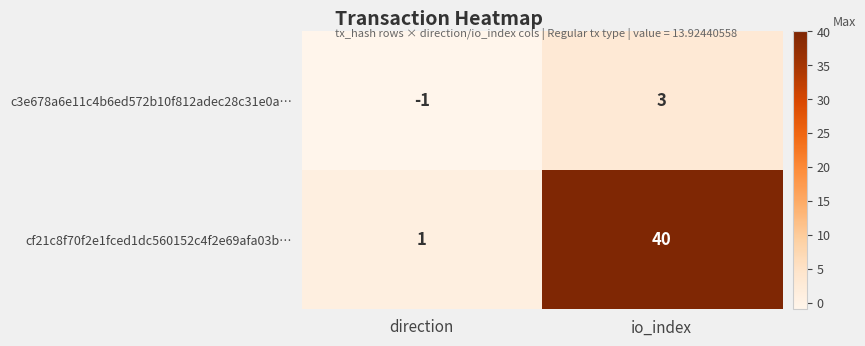

At io_index, list the series in order from smallest to largest.

c3e678a6e11c4b6ed572b10f812adec28c31e0a…, cf21c8f70f2e1fced1dc560152c4f2e69afa03b…